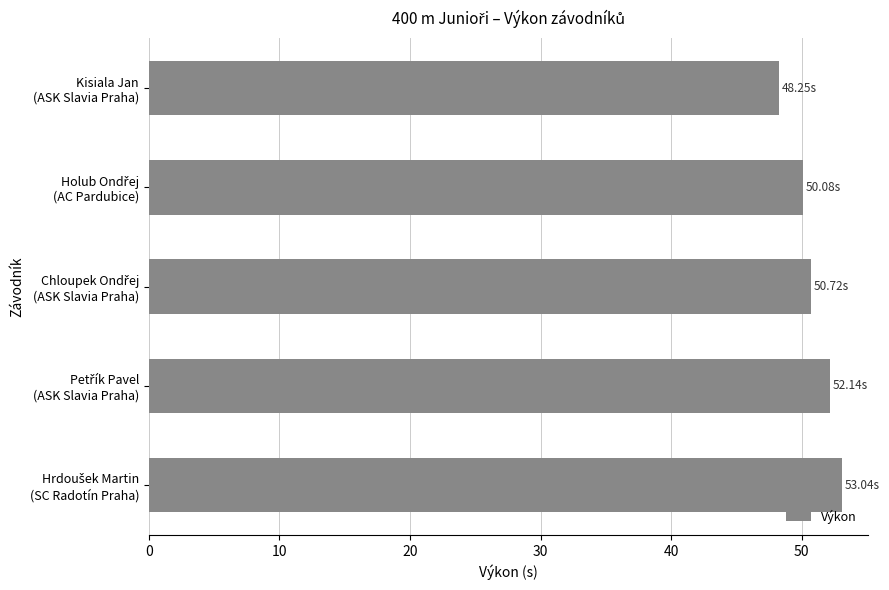

What is the average value?

50.8